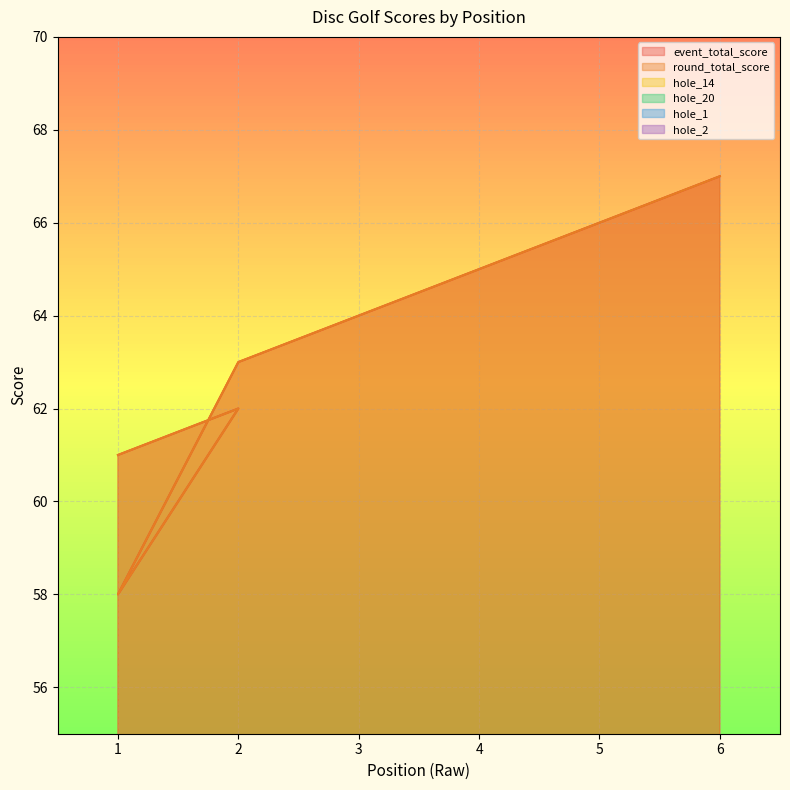

At which label does hole_1 reach its minimum?

2